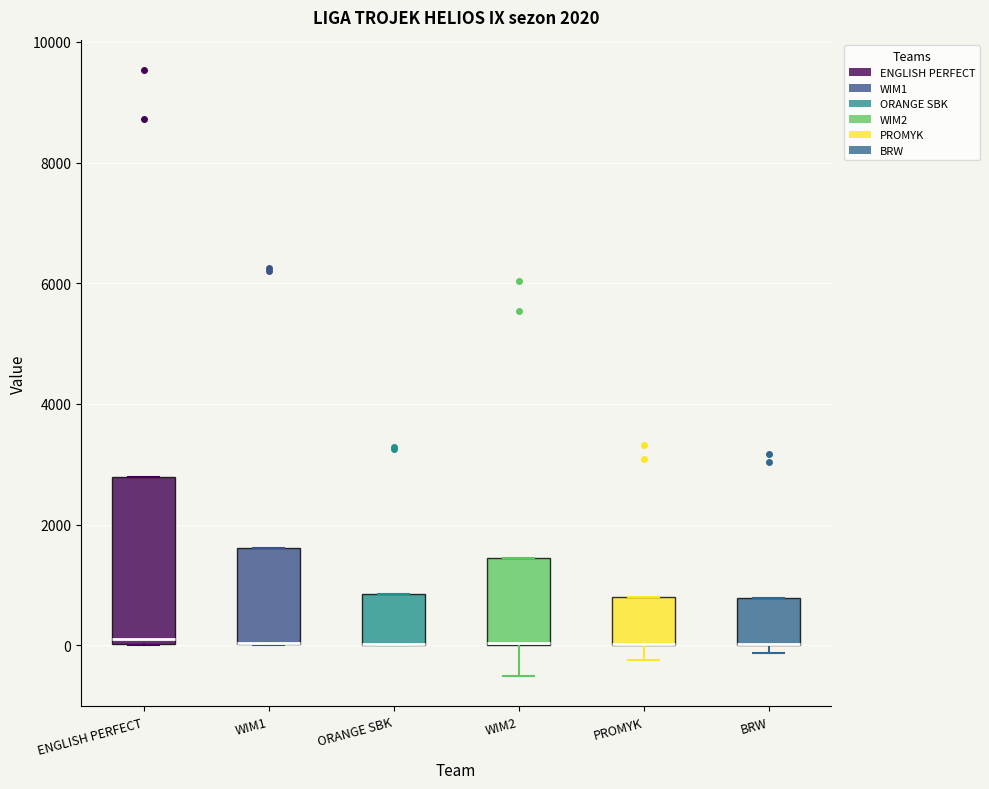

Which box is the tallest, from its lower edge to its upper edge?

ENGLISH PERFECT